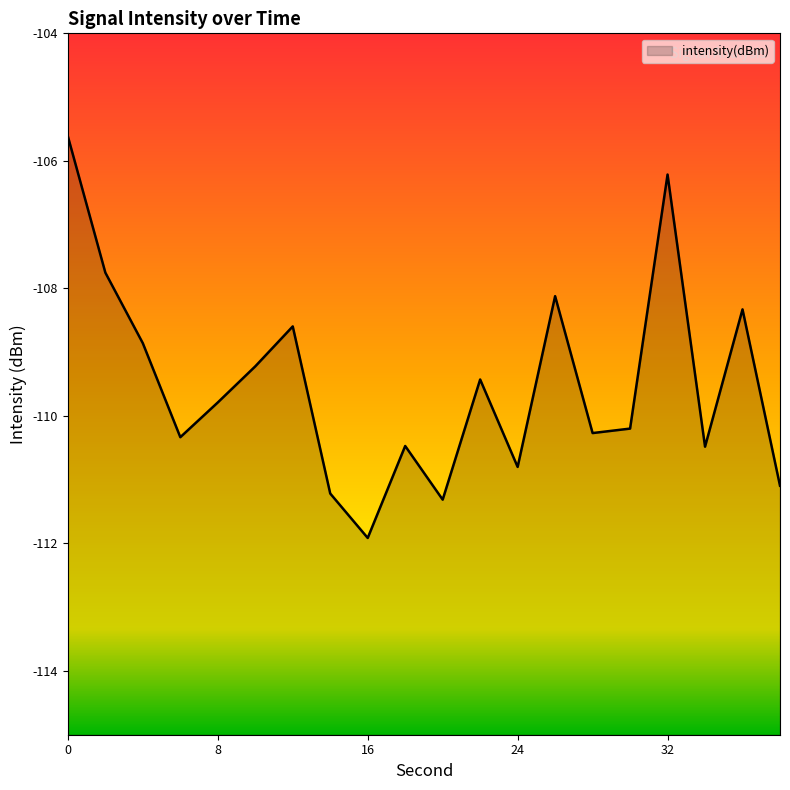

What is the sum of all values?

-2190.0